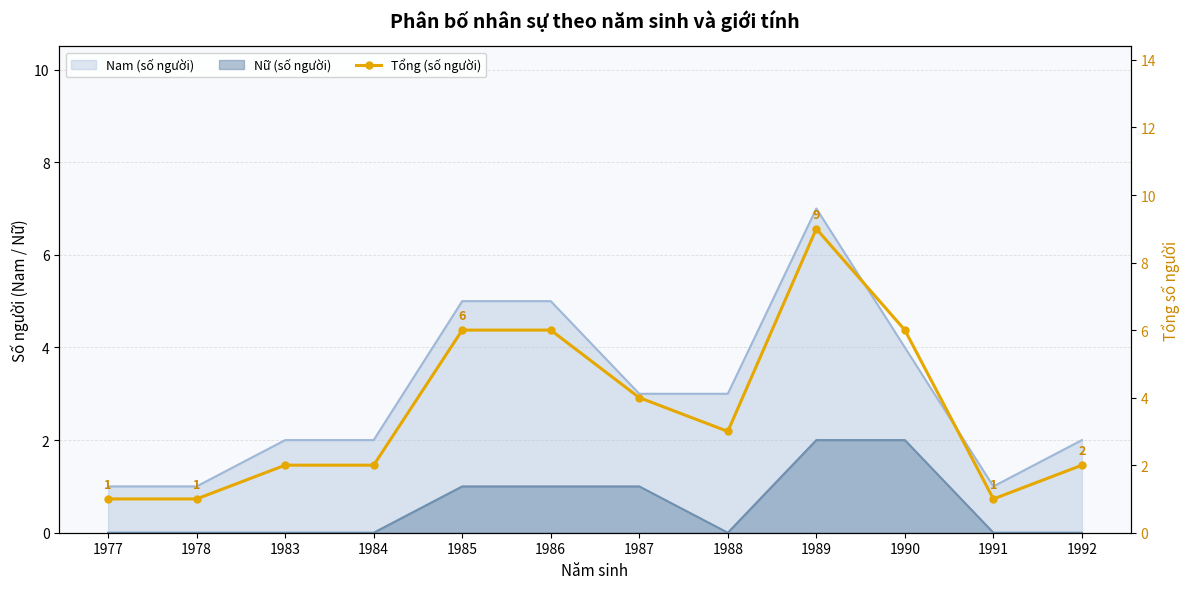

Where is the data nearest to the value 5?

1985